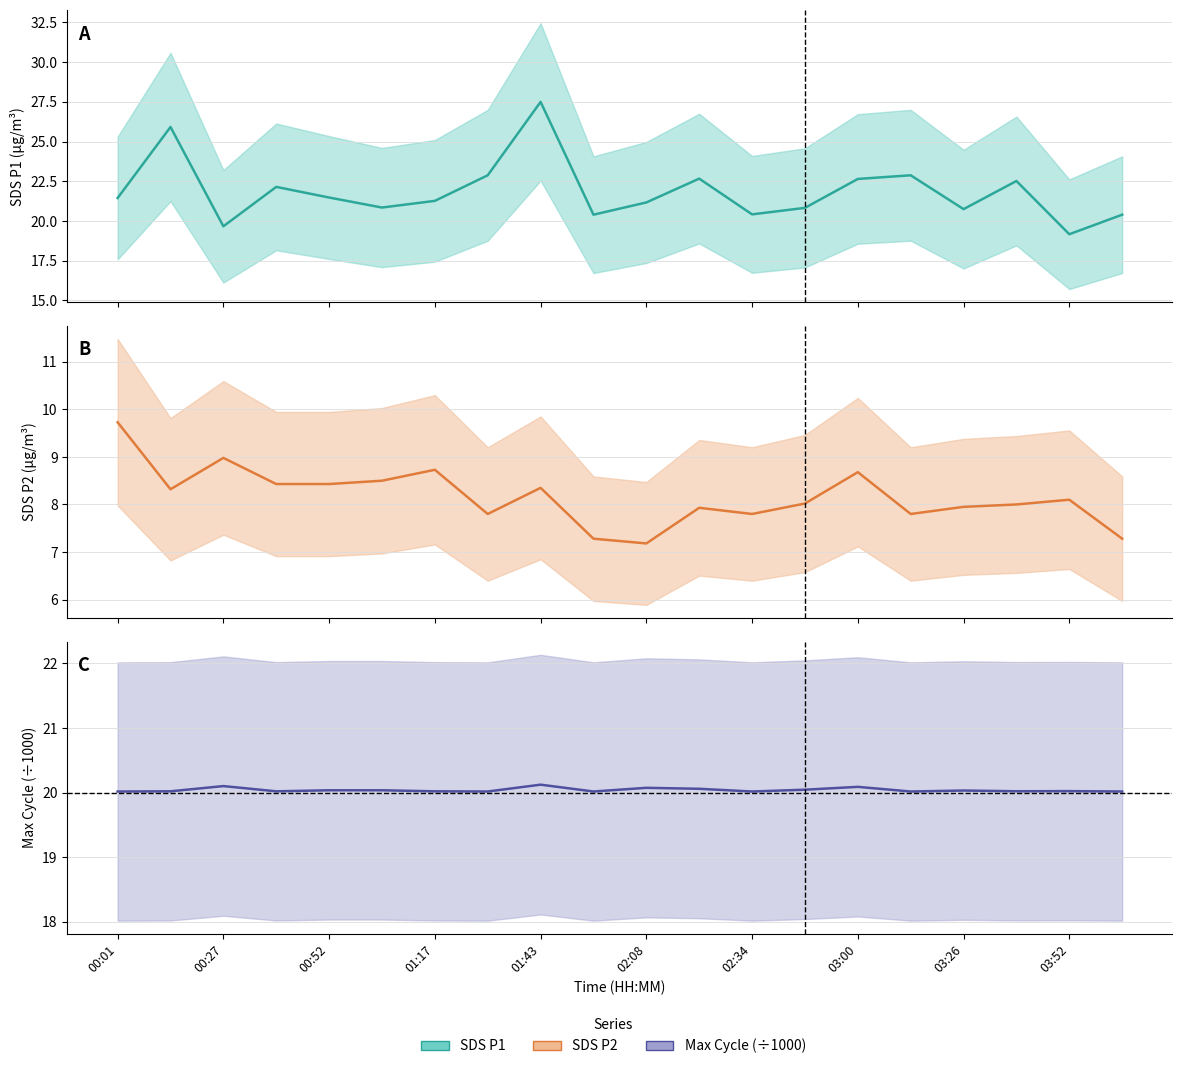

Rank the categories by SDS_P2 value from lowest to highest.

10, 03:52, 19, 03:00, 12, 15, 11, 16, 17, 13, 18, 00:27, 03:26, 01:17, 01:43, 02:08, 14, 02:34, 00:52, 00:01